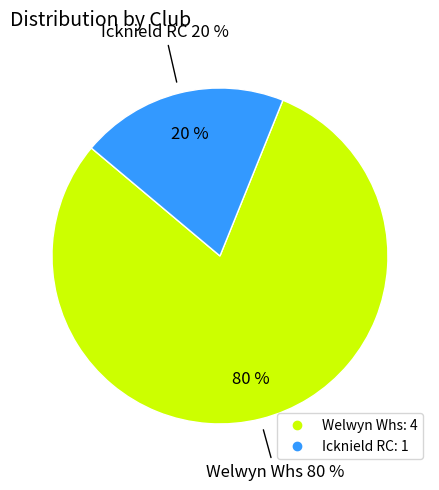

Count the number of slices in the pie.

2